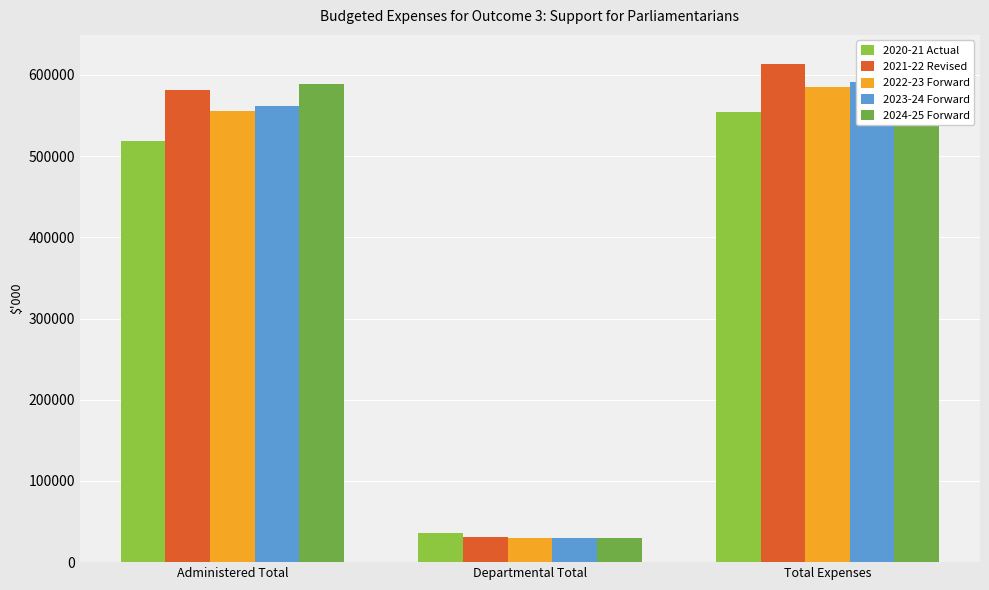

What position from the right is Departmental Total?

2